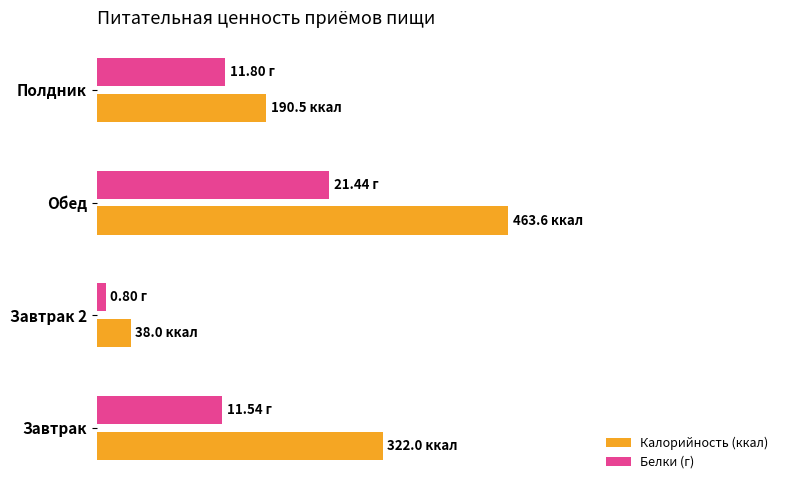

What are all the series names shown in the legend?

Калорийность (ккал), Белки (г)